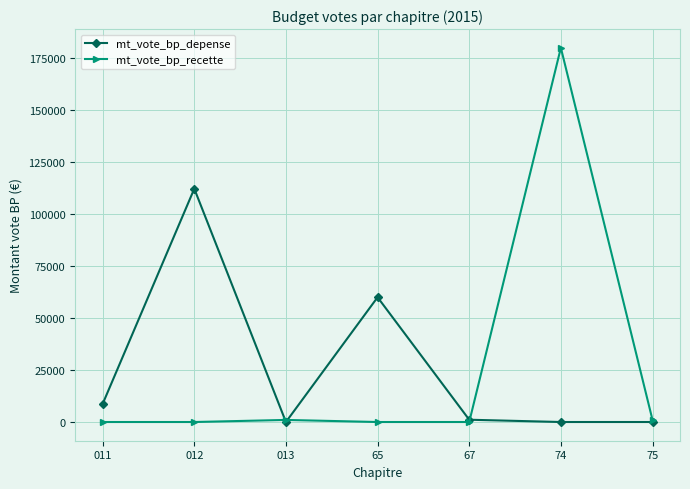

What is the spread (max minus min) of values at 012?

112210